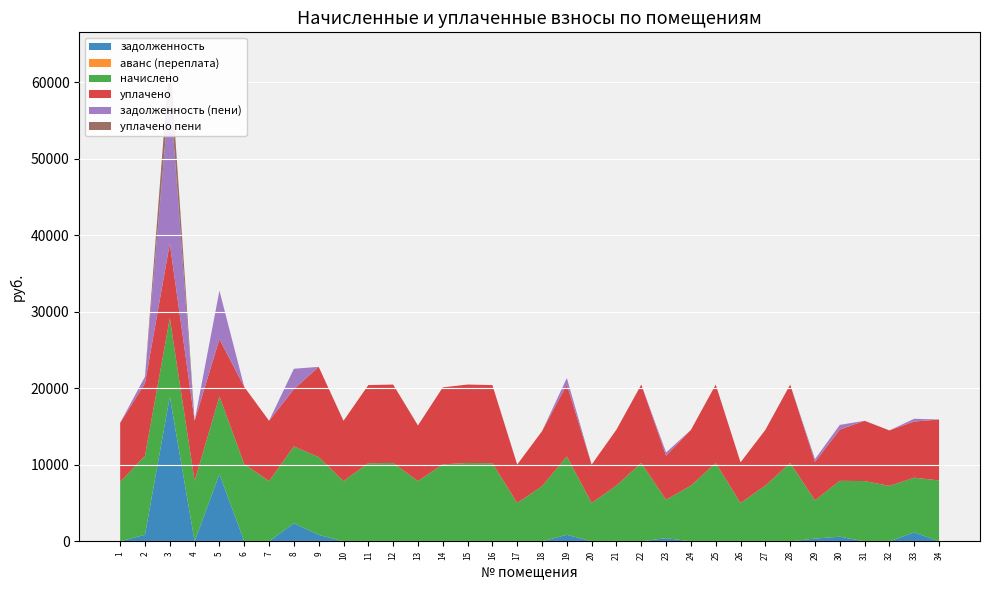

Reading right to left, extract all data points from this chart.

задолженность: 34=0.0	33=1169.8	32=0.0	31=0.0	30=608.6	29=357.8	28=0.0	27=0.0	26=0.0	25=0.0	24=0.0	23=418.1	22=0.0	21=0.0	20=0.0	19=854.2	18=0.0	17=0.0	16=0.0	15=0.0	14=0.0	13=0.0	12=0.0	11=0.0	10=0.0	9=847.3	8=2360.7	7=0.0	6=0.0	5=8797.3	4=0.0	3=18919.9	2=861.1	1=0.0
аванс (переплата): 34=0.0	33=0.0	32=0.0	31=0.0	30=0.0	29=0.0	28=0.0	27=0.0	26=0.0	25=0.0	24=0.0	23=0.0	22=0.0	21=0.0	20=0.0	19=0.0	18=0.0	17=0.0	16=0.0	15=0.0	14=0.0	13=0.2	12=0.0	11=0.0	10=0.0	9=0.0	8=0.0	7=0.0	6=0.0	5=0.0	4=0.0	3=0.0	2=0.0	1=0.0
начислено: 34=7965.4	33=7153.9	32=7253.3	31=7882.6	30=7303.0	29=5017.7	28=10250.6	27=7286.4	26=5017.7	25=10250.6	24=7286.4	23=5017.7	22=10250.6	21=7303.0	20=5017.7	19=10250.6	18=7203.6	17=5017.7	16=10217.5	15=10250.9	14=10068.6	13=7882.6	12=10250.6	11=10217.5	10=7882.6	9=10167.8	8=10052.0	7=7882.6	6=10101.6	5=10151.3	4=7882.6	3=10267.2	2=10333.4	1=7750.1
уплачено: 34=7965.4	33=7344.8	32=7253.3	31=7882.6	30=6699.4	29=5017.7	28=10250.6	27=7286.4	26=5317.7	25=10250.6	24=7286.4	23=5763.1	22=10250.6	21=7303.0	20=5017.7	19=9396.4	18=7203.6	17=5017.7	16=10217.5	15=10250.9	14=10068.6	13=7272.1	12=10250.6	11=10217.5	10=7882.6	9=11801.1	8=7484.0	7=7882.6	6=10101.6	5=7500.2	4=7882.6	3=9762.7	2=9472.3	1=7750.1
задолженность (пени): 34=0.0	33=362.1	32=0.0	31=0.0	30=603.6	29=357.8	28=0.0	27=0.0	26=0.0	25=0.0	24=0.0	23=418.1	22=0.0	21=0.0	20=0.0	19=854.2	18=0.0	17=0.0	16=0.0	15=0.0	14=0.0	13=0.0	12=0.0	11=0.0	10=0.0	9=0.0	8=2669.5	7=0.0	6=0.0	5=6335.2	4=0.0	3=20117.8	2=861.1	1=0.0
уплачено пени: 34=0.0	33=0.0	32=0.0	31=0.0	30=12.5	29=0.0	28=0.0	27=0.4	26=0.0	25=0.0	24=0.0	23=10.2	22=0.0	21=14.3	20=0.0	19=0.0	18=0.0	17=5.3	16=0.0	15=0.0	14=0.0	13=0.0	12=0.0	11=0.0	10=0.0	9=0.0	8=0.0	7=0.0	6=0.0	5=0.0	4=0.0	3=4320.3	2=0.0	1=0.0